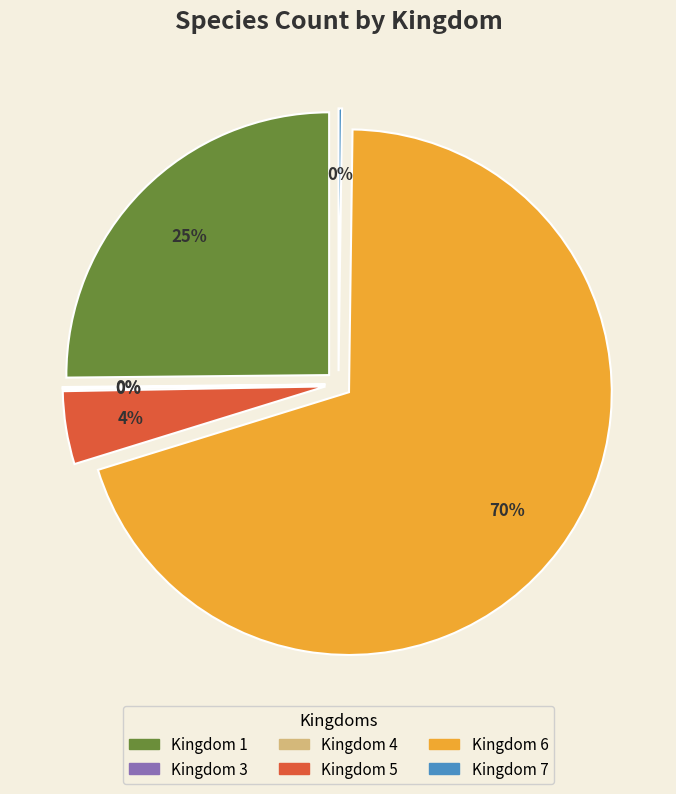

The 7 slice represents 0% of the pie. True or false?

True